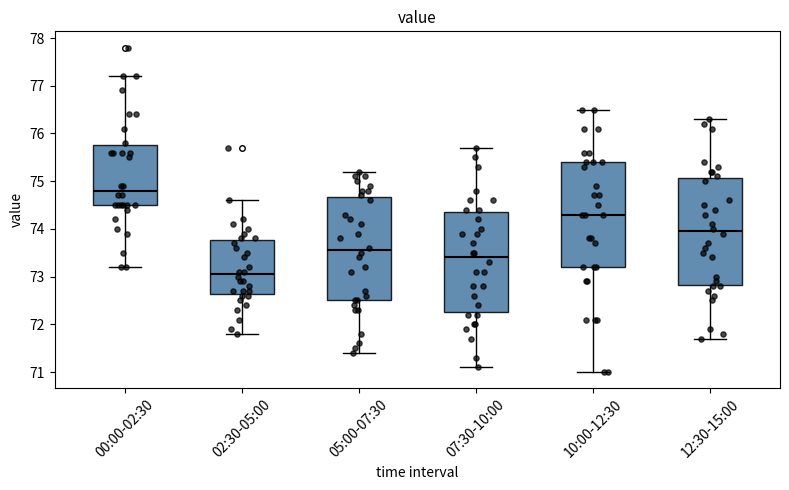

Where does the lower whisker of the box for 05:00-07:30 end on the y-axis? The values are not printed on the chart, so give them approximately, as read against the axis.

71.4